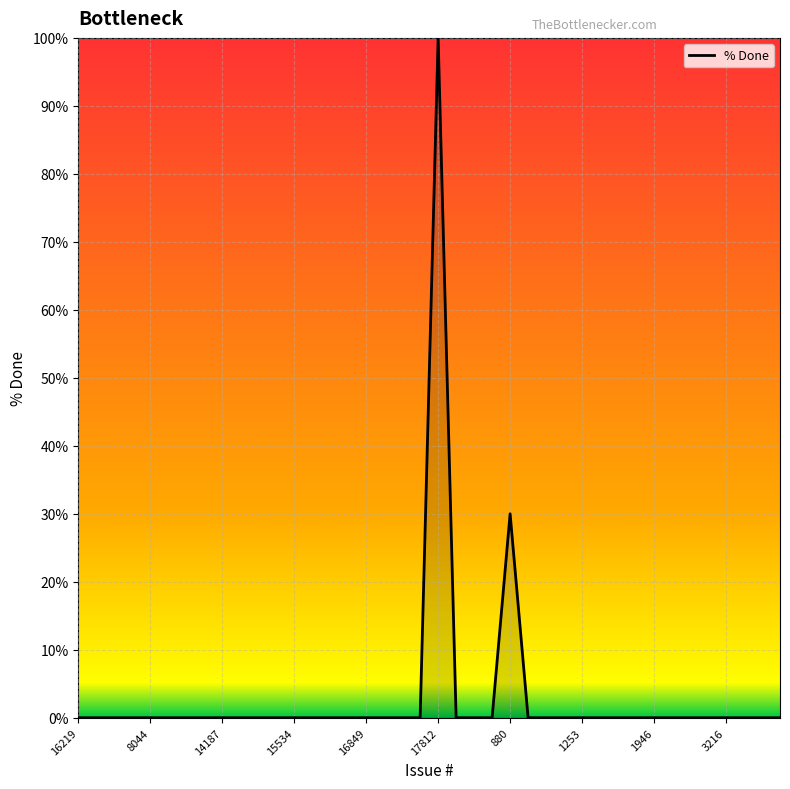

What is the greatest value displayed?

100